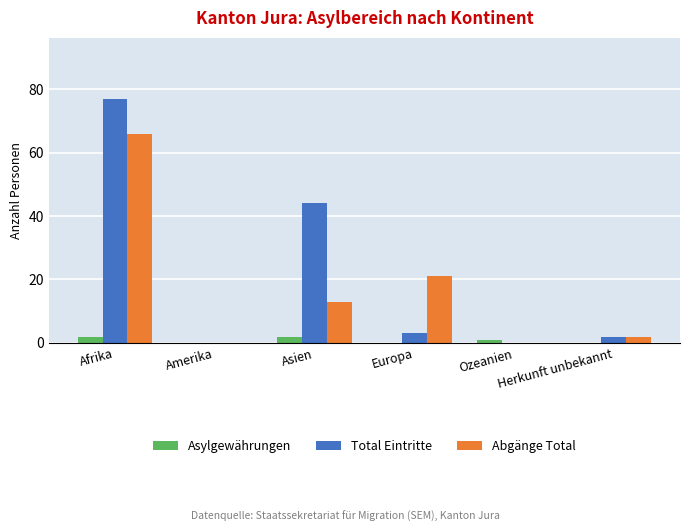

What is the highest value of the Abgänge Total series?

66